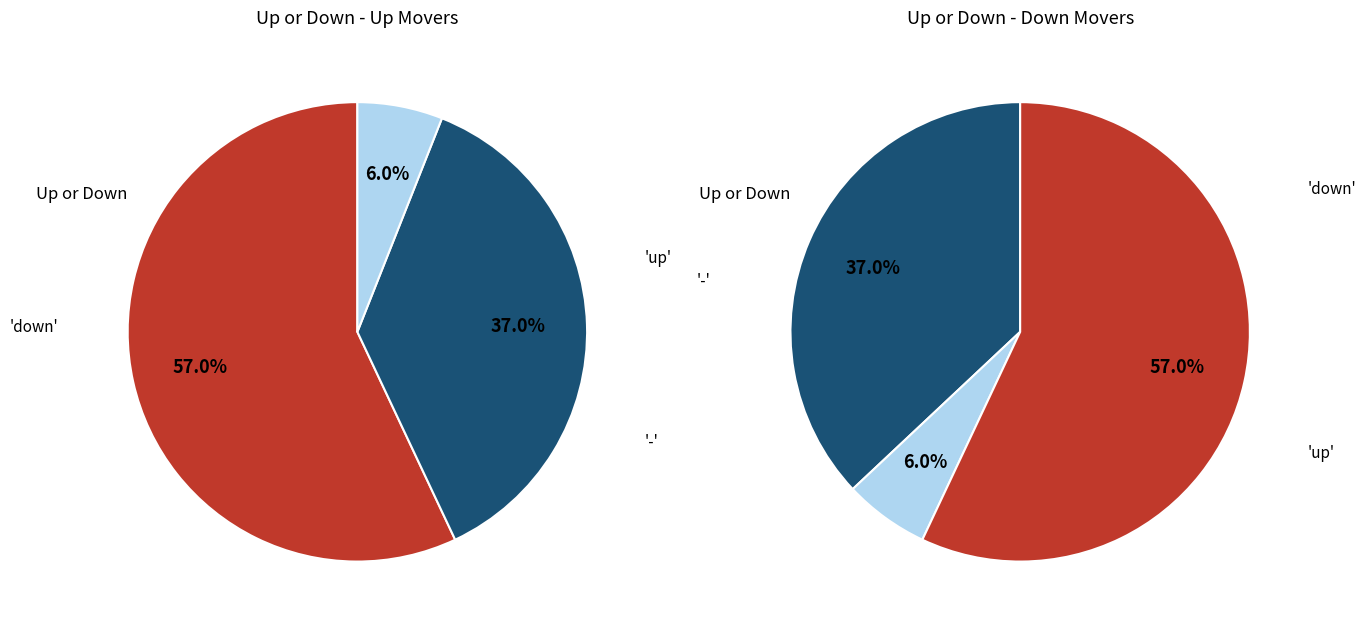

Combined, do - and up account for over 50%?

Yes